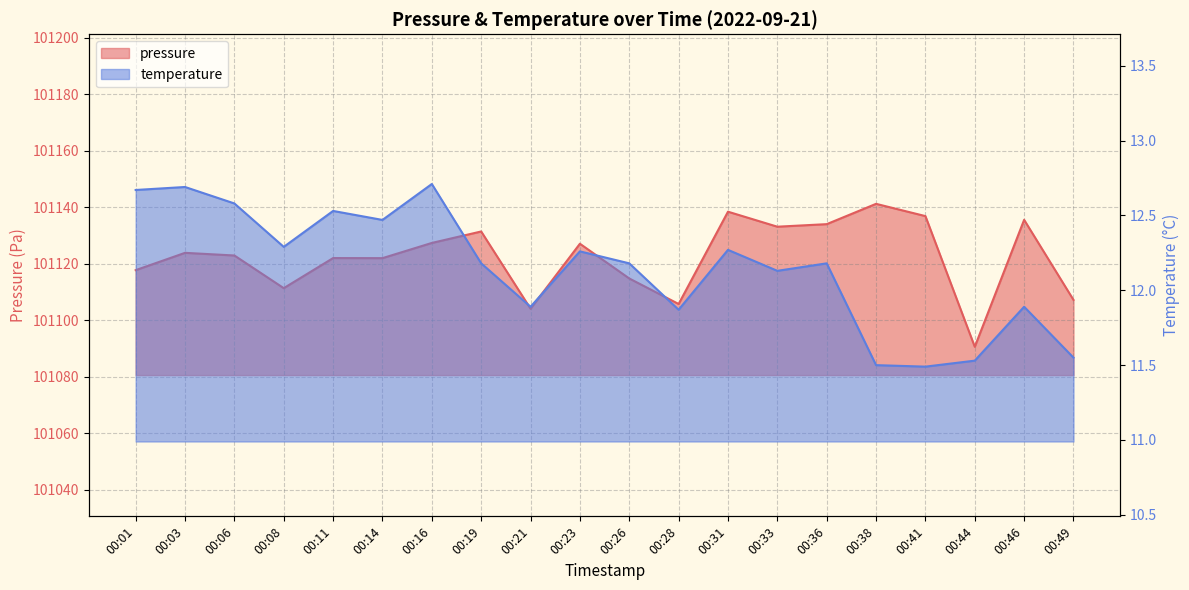

How many interior local valleys does the temperature series have?

6